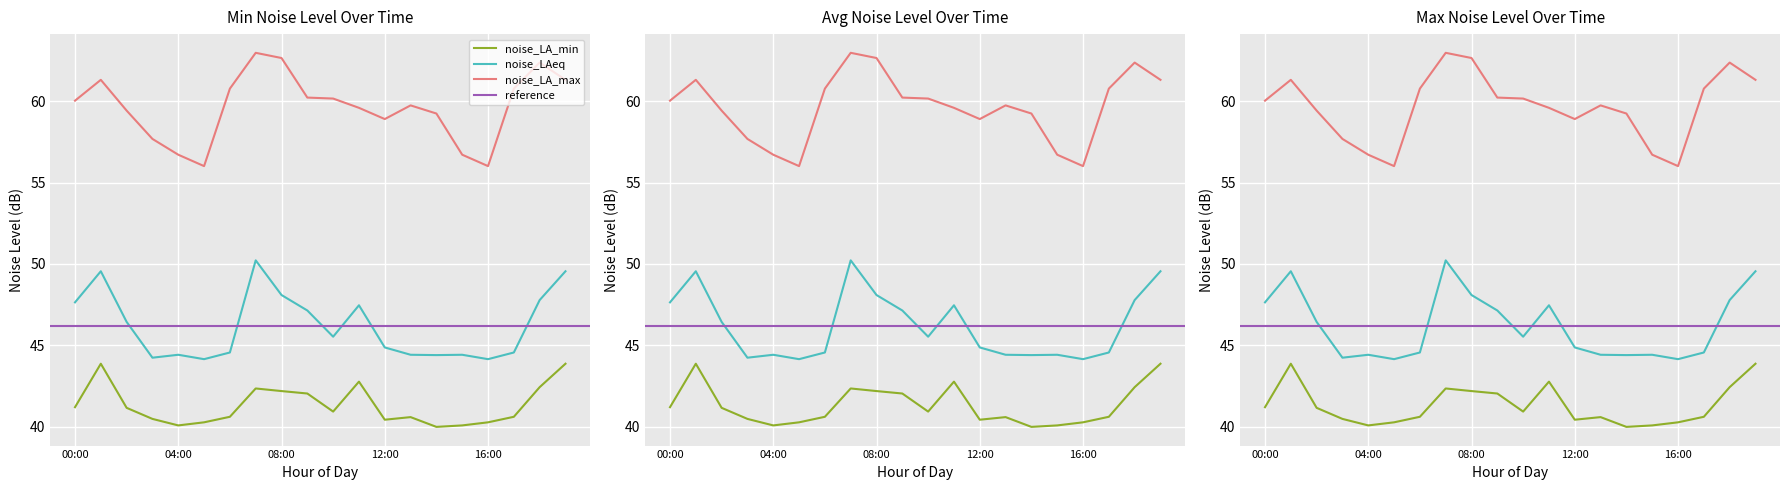

Is the value of noise_LA_max at 15:00 greater than the value of noise_LA_min at 14:00?

Yes